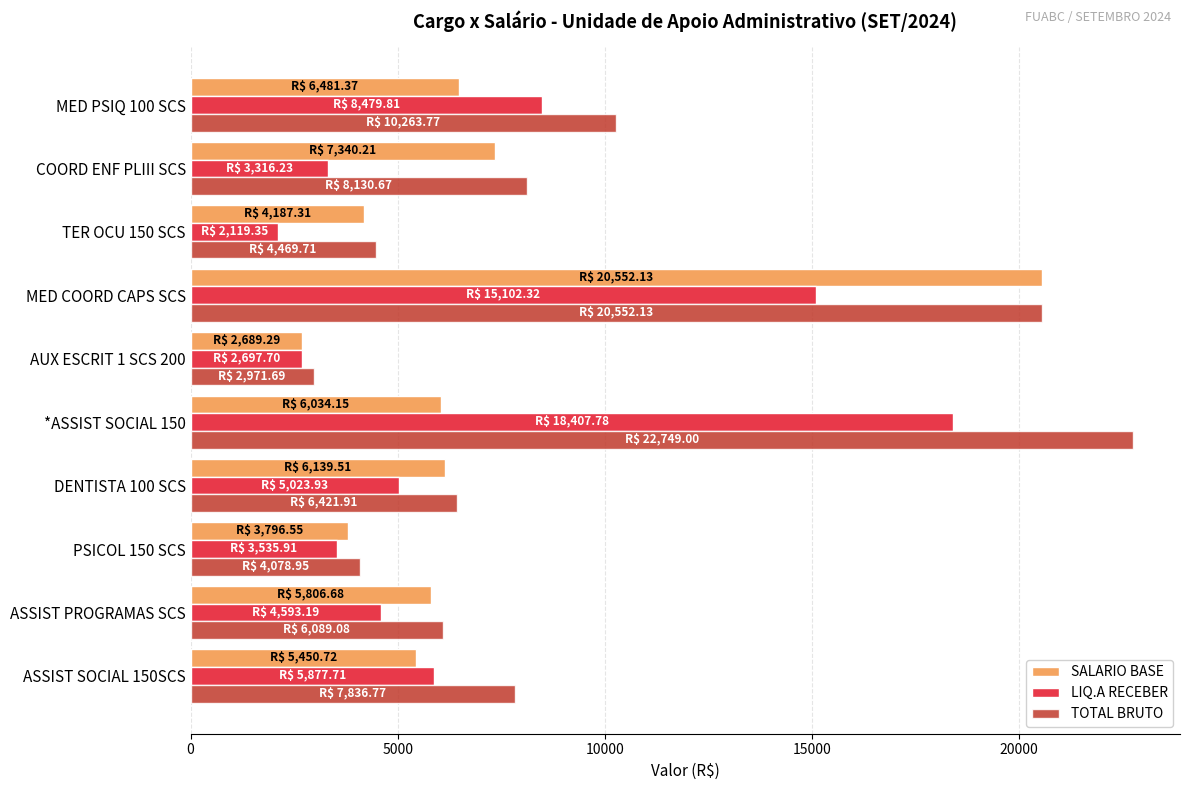

At MED PSIQ 100 SCS, list the series in order from smallest to largest.

SALARIO BASE, LIQ.A RECEBER, TOTAL BRUTO